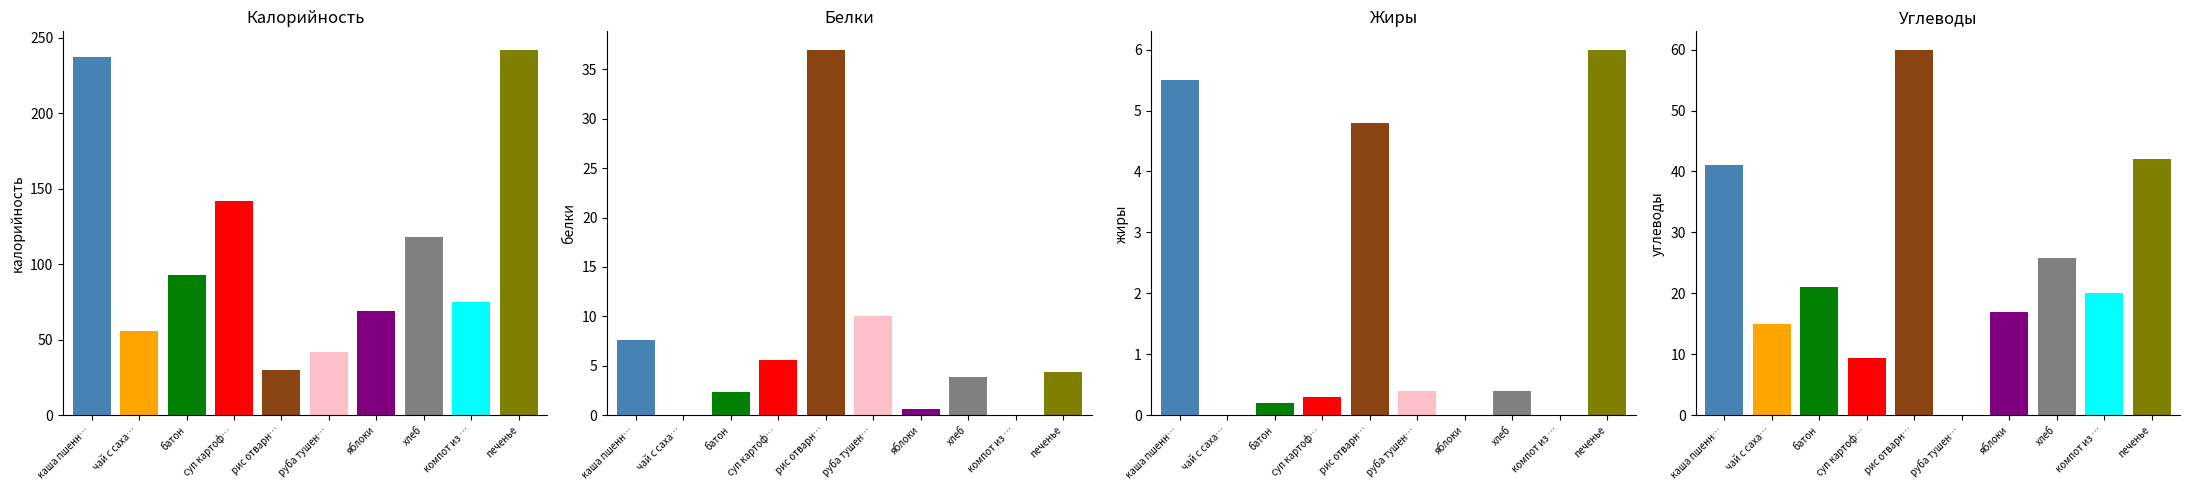

What is the difference between the maximum and minimum values in the Калорийность series?

212.0